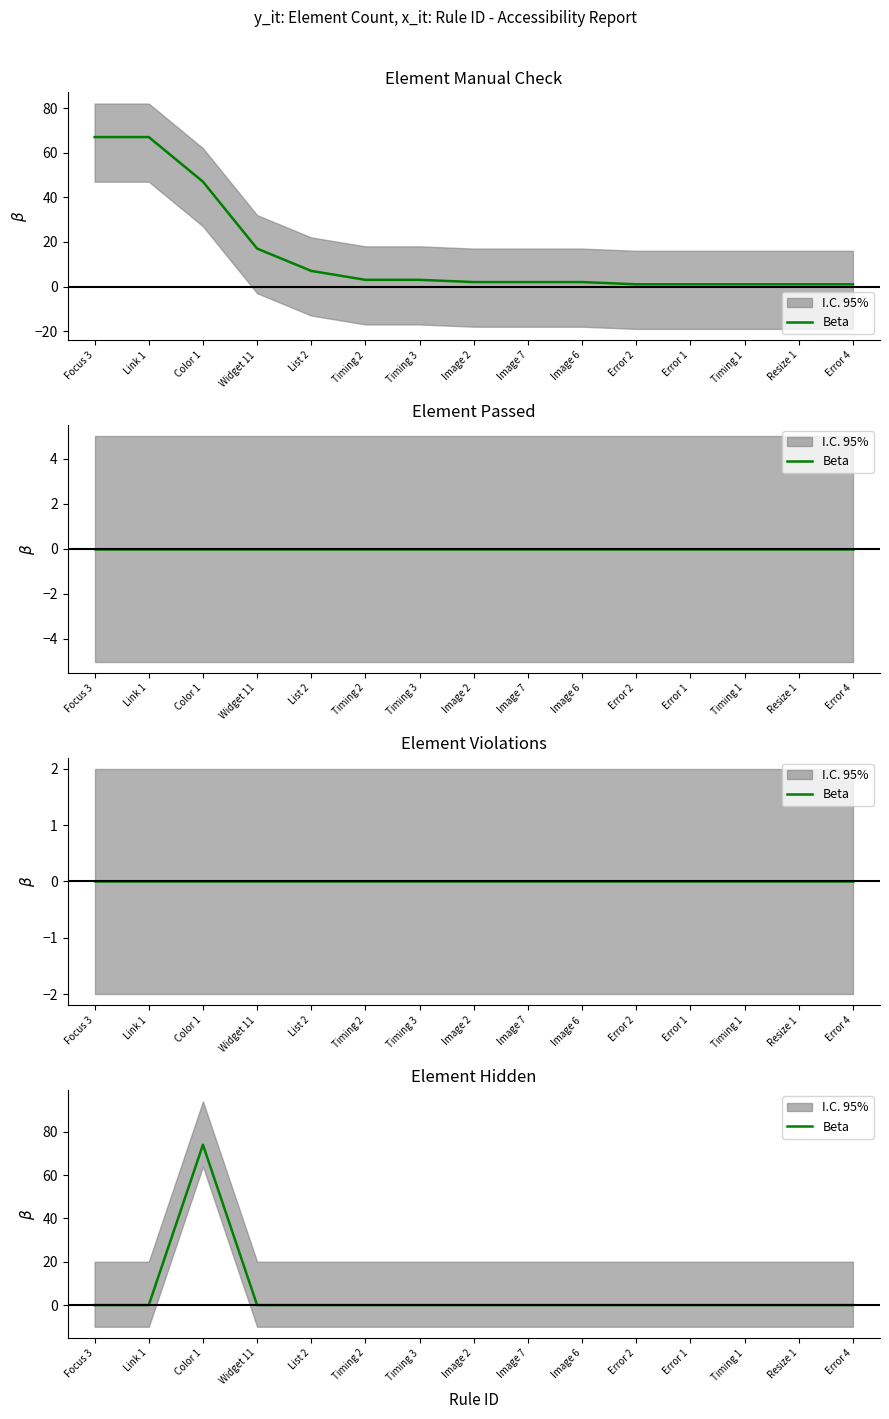

Rank the categories by value from lowest to highest.

Focus 3, Link 1, Widget 11, List 2, Timing 2, Timing 3, Image 2, Image 7, Image 6, Error 2, Error 1, Timing 1, Resize 1, Error 4, Color 1